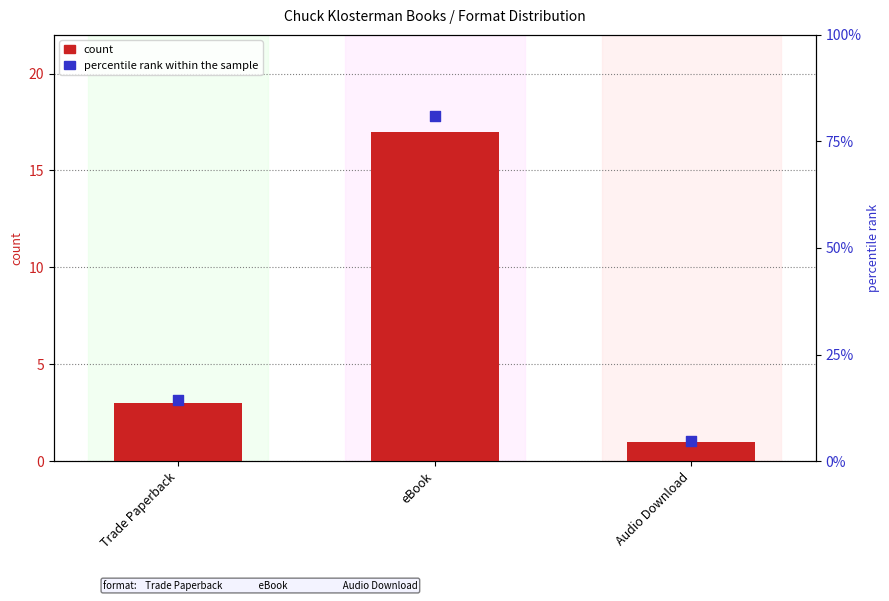

At which category is the sum across all series the highest?

eBook